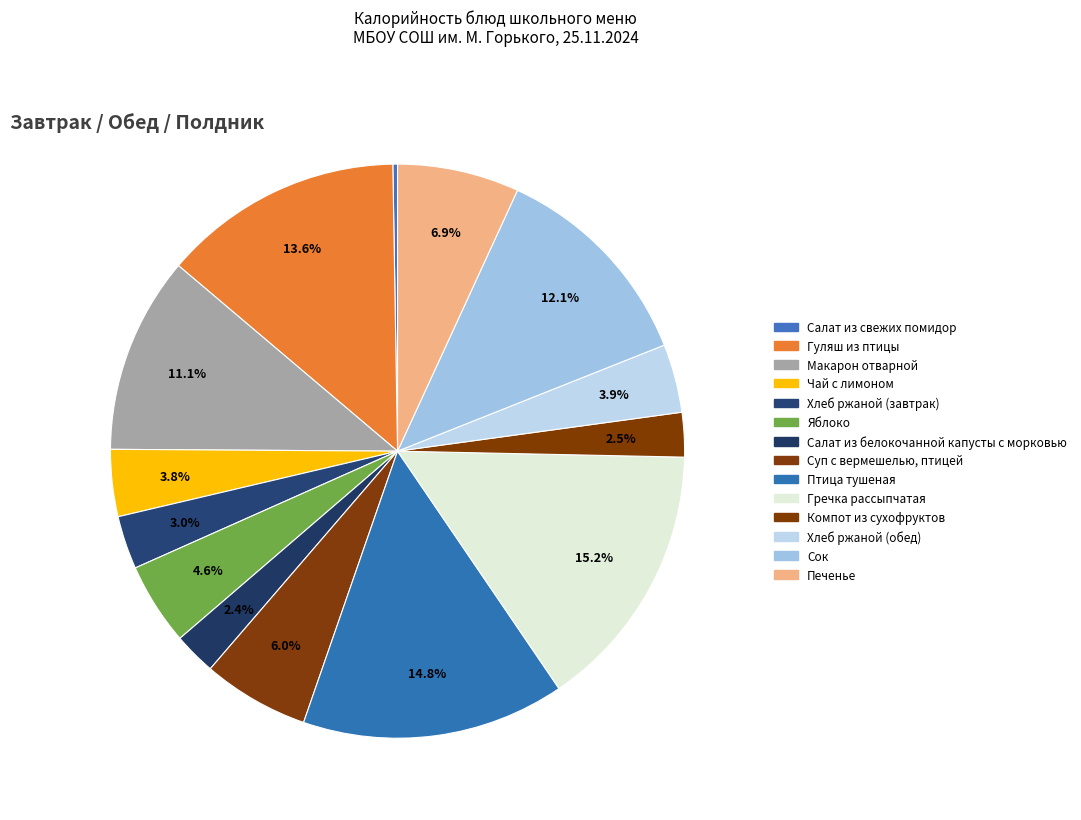

How many segments does this pie chart have?

14